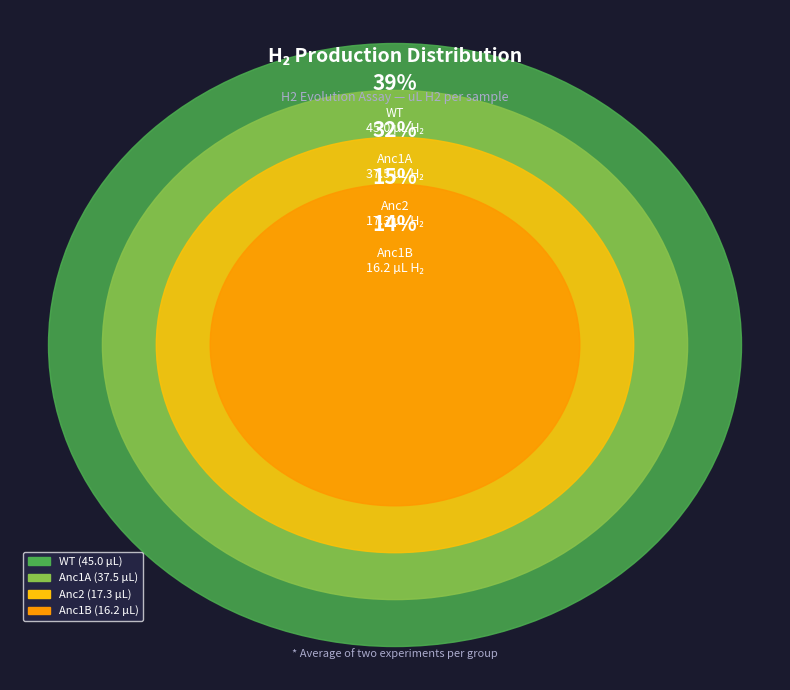

To the nearest percent, what portion does Anc1A-exp1 represent?

16%